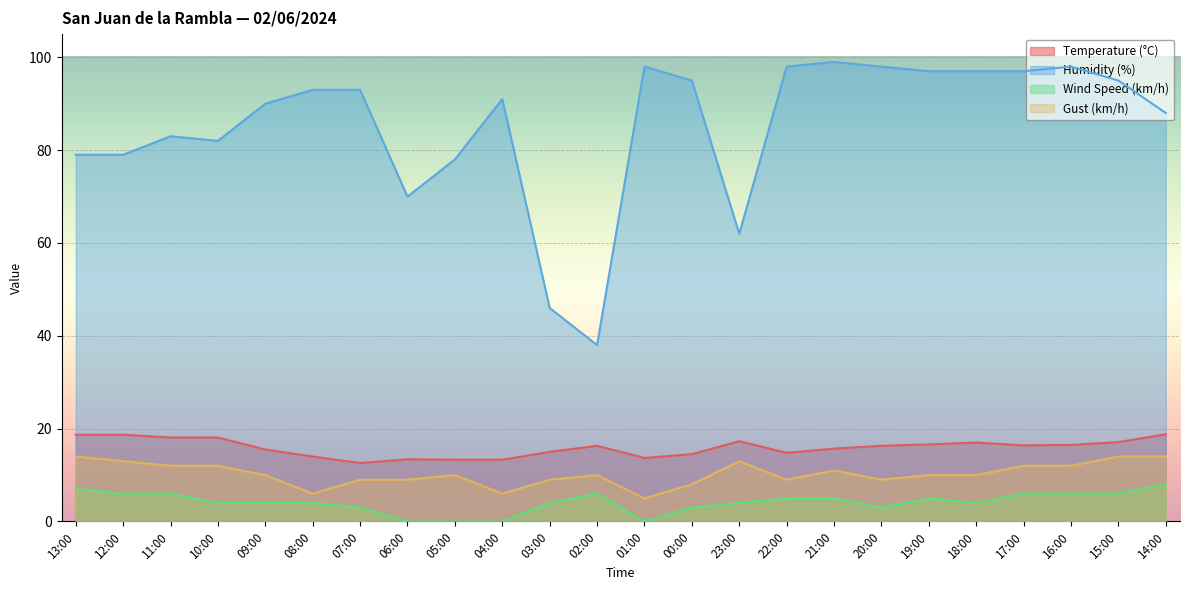

At which label does Gust (km/h) first exceed 10?

13:00